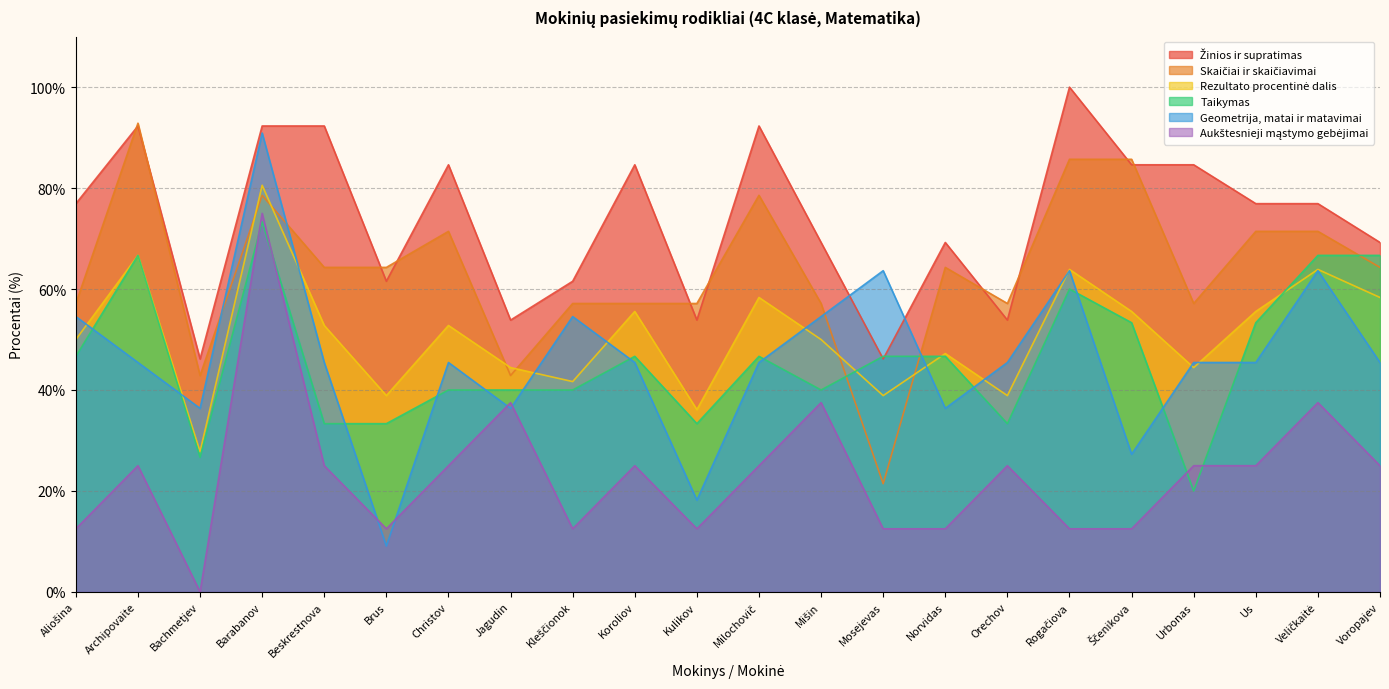

True or false: Skaičiai ir skaičiavimai has more than 1 interior local peaks.

True